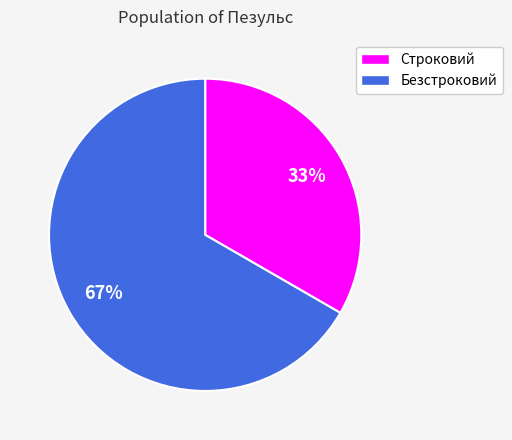

Does any single category account for the majority?

Yes